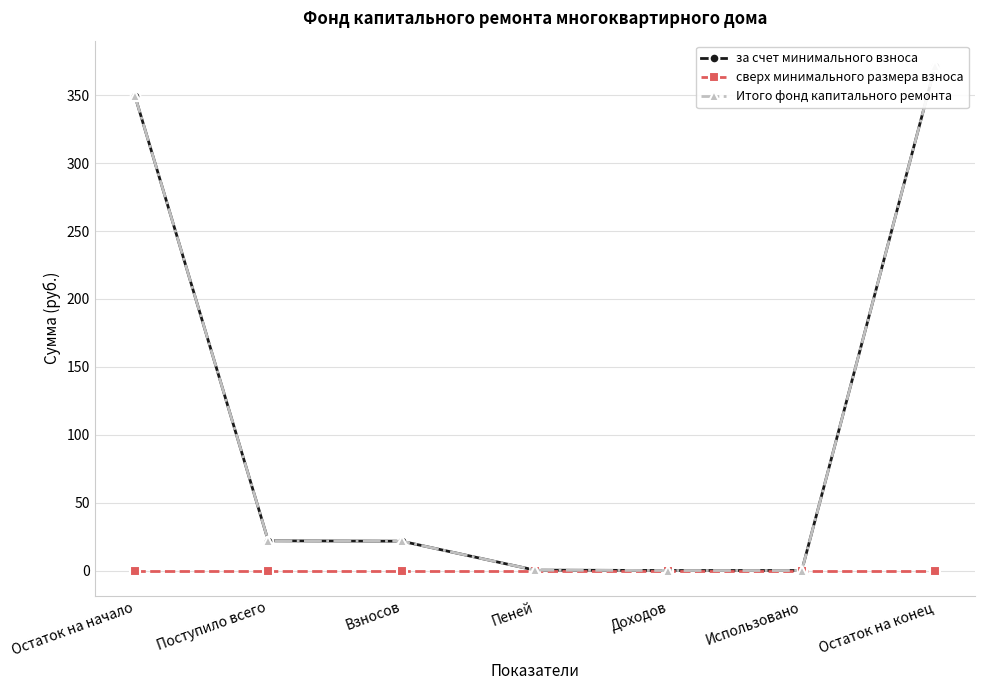

At which category is the sum across all series the highest?

Остаток на конец